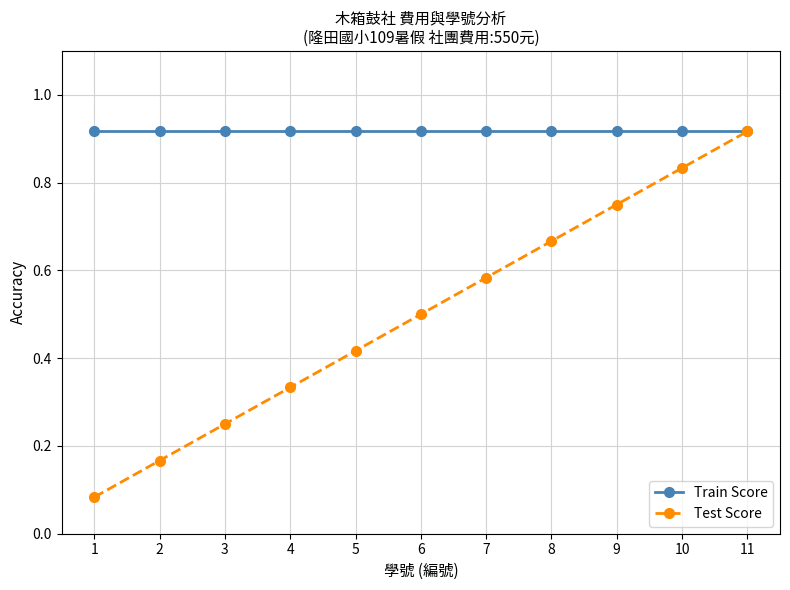

Rank the series by their average value, from lowest to highest.

Test Score, Train Score